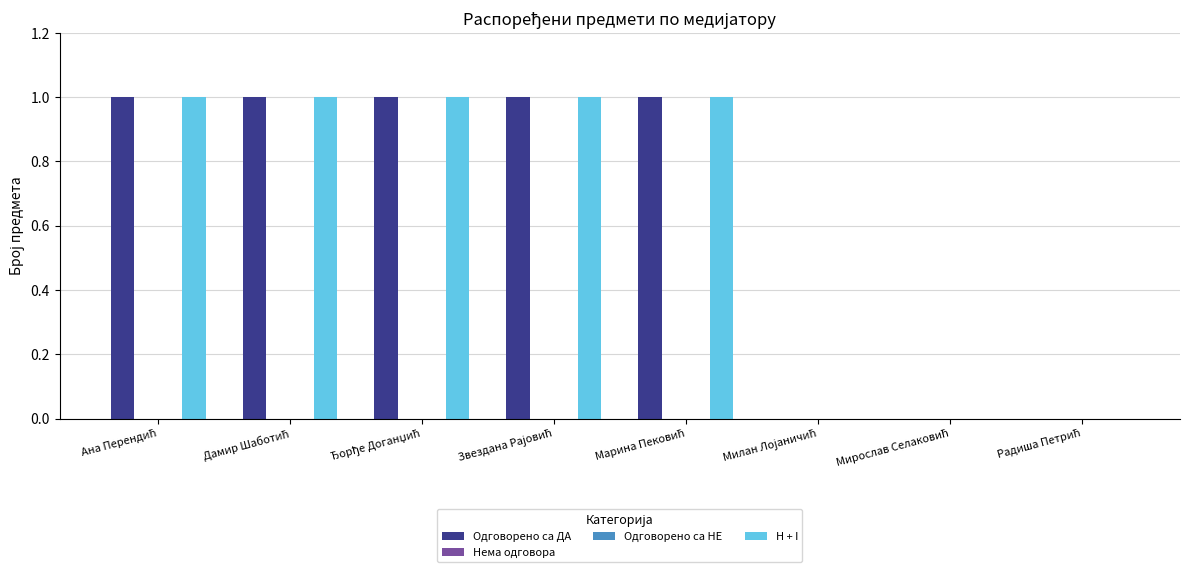

Rank the series by their maximum value, from highest to lowest.

Одговорено са ДА, H + I, Нема одговора, Одговорено са НЕ